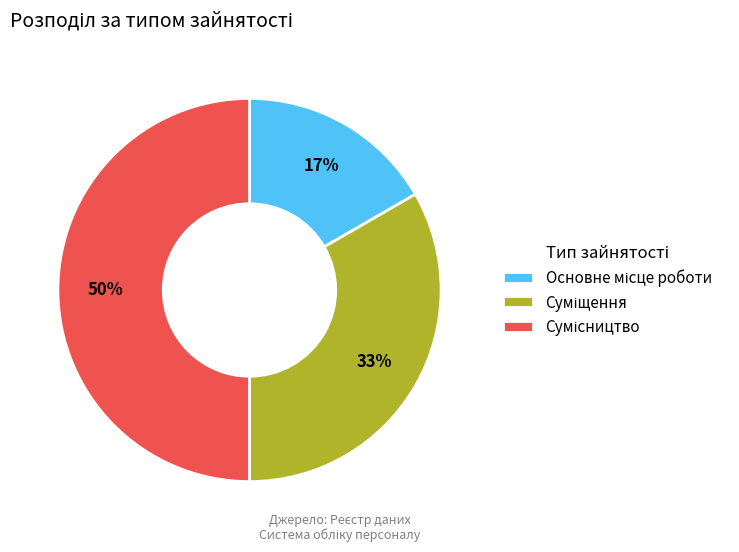

To the nearest percent, what is the difference between the largest and smallest slice percentages?

33%